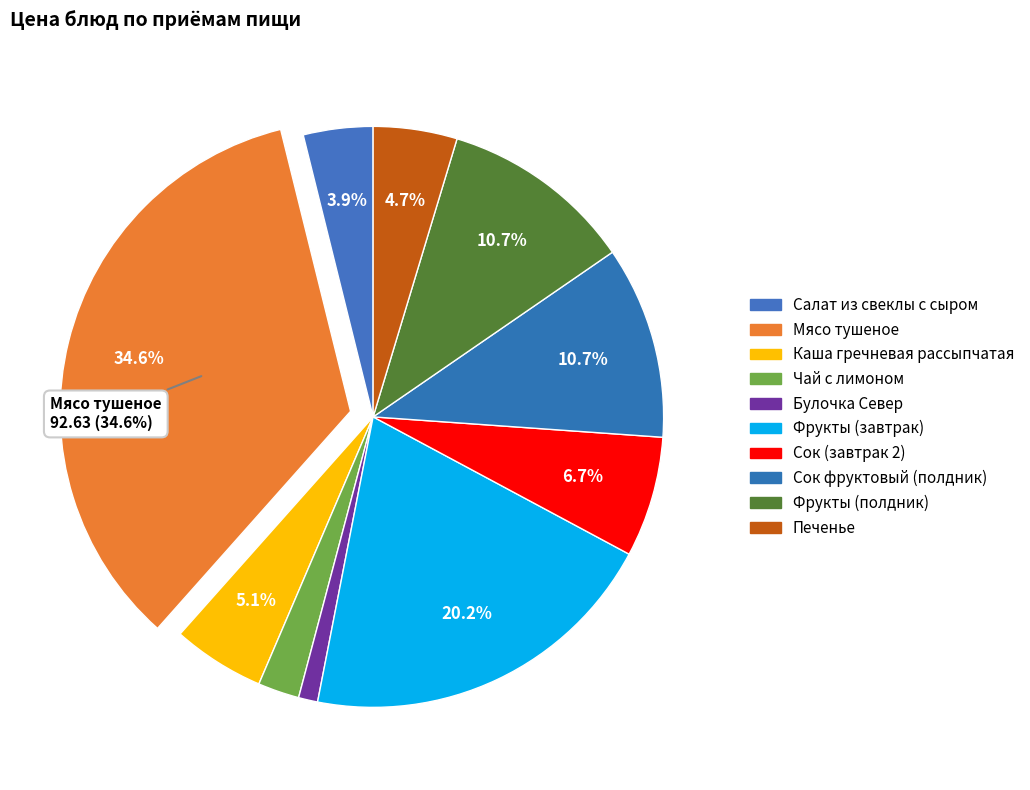

Is there a majority slice in this chart?

No